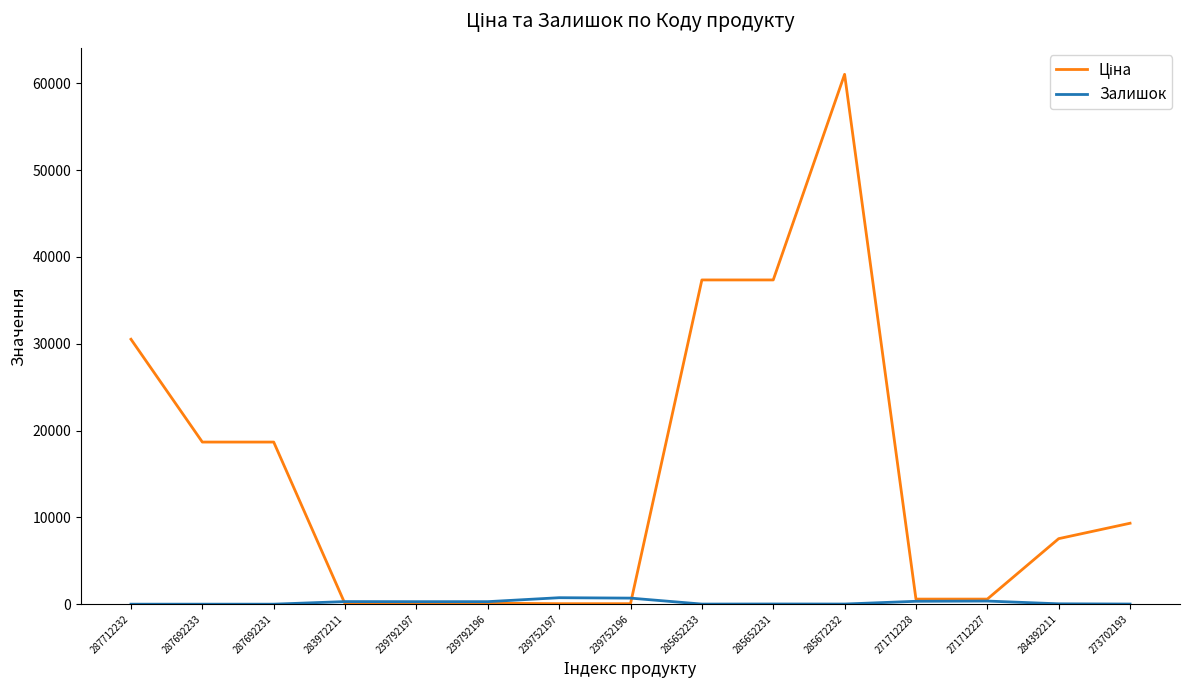

How many lines are shown in the chart?

2